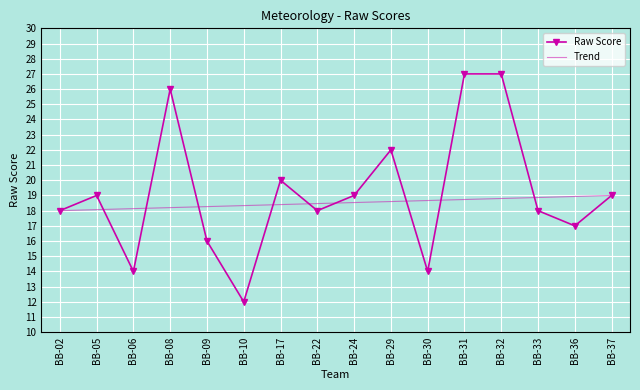

The value at BB-33 is 18. True or false?

True